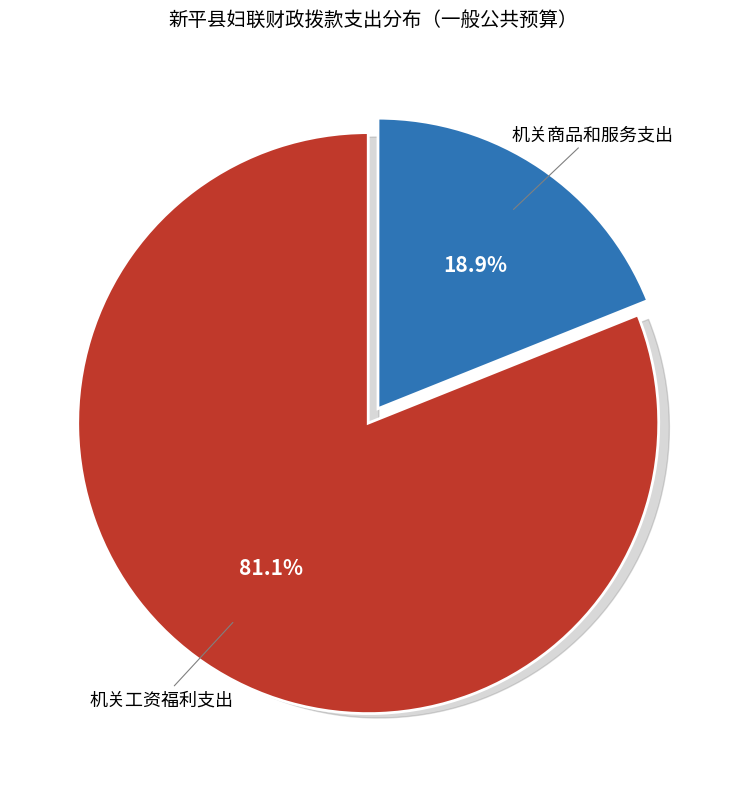

Rank the categories by value from highest to lowest.

机关工资福利支出, 机关商品和服务支出